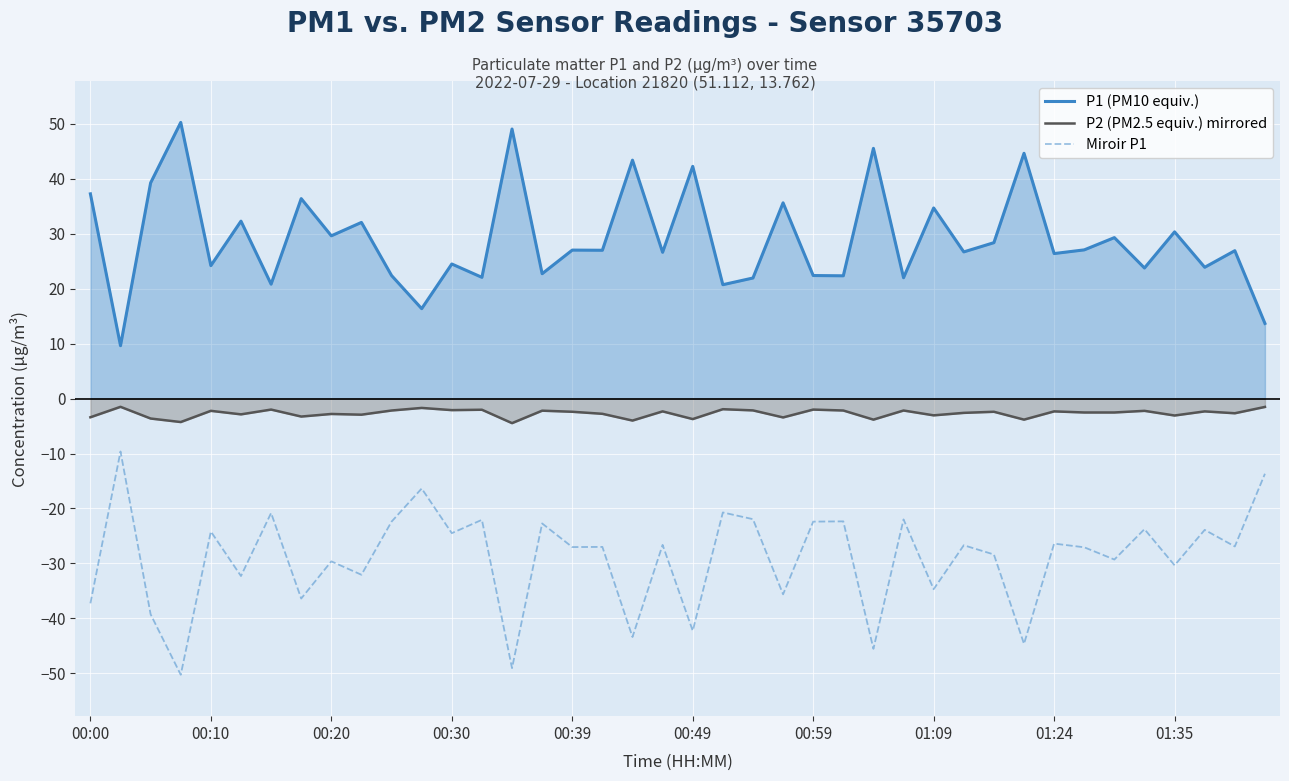

Rank the series by their maximum value, from highest to lowest.

P1 (PM10 equiv.), P2 (PM2.5 equiv.) mirrored, Miroir P1